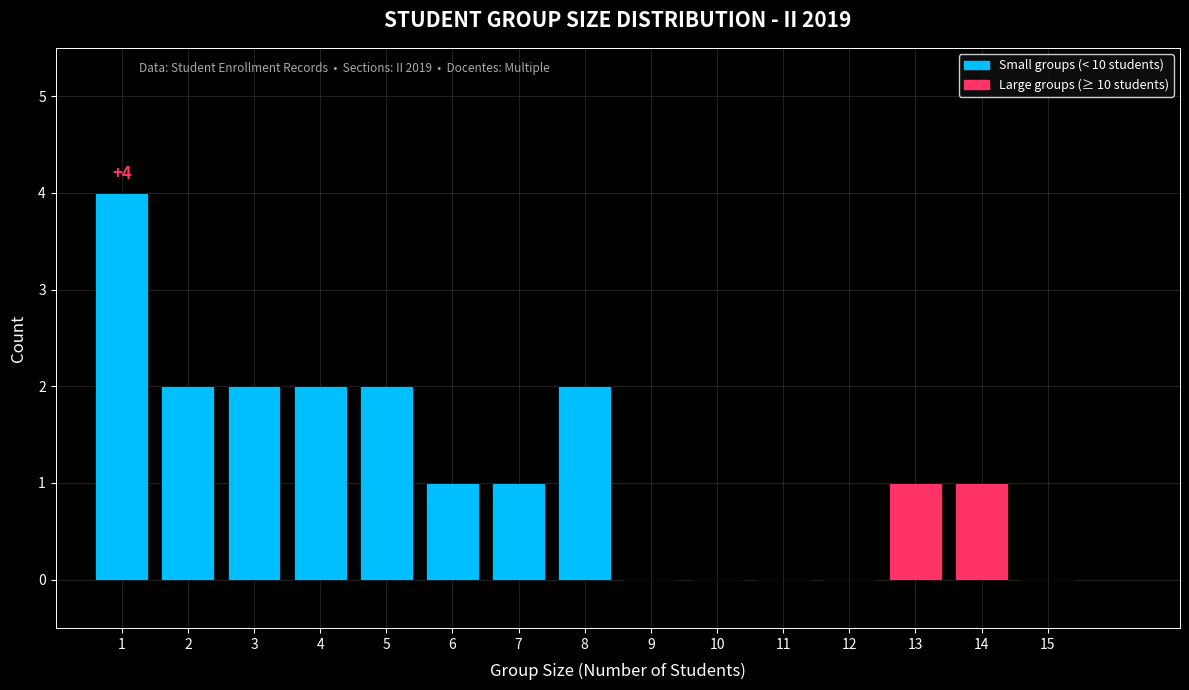

Which range on the x-axis has the tallest bar?

0.5 to 1.5